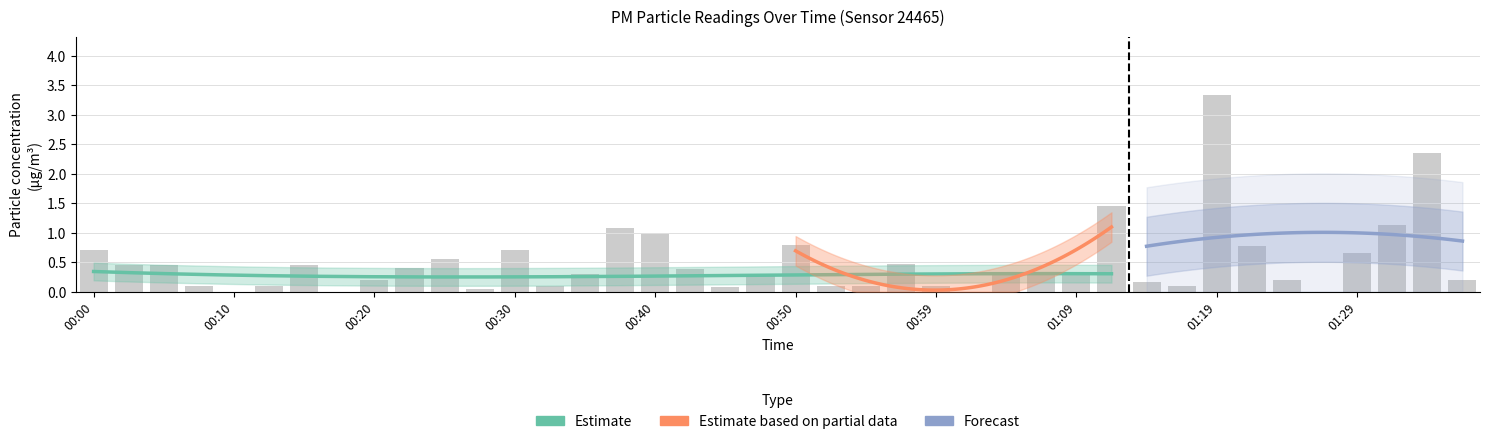

Reading left to right, transcribe all the data shown in this chart.

0.7	0.5	0.5	0.1	0.0	0.1	0.5	0.0	0.2	0.4	0.6	0.1	0.7	0.1	0.3	1.1	1.0	0.4	0.1	0.3	0.8	0.1	0.1	0.5	0.1	0.0	0.3	0.3	0.3	1.4	0.2	0.1	3.3	0.8	0.2	0.0	0.7	1.1	2.4	0.2